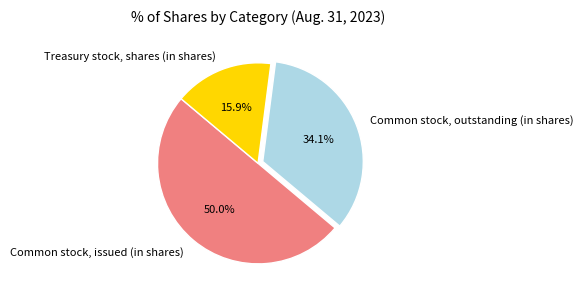

Rank the categories by value from lowest to highest.

Treasury stock, shares (in shares), Common stock, outstanding (in shares), Common stock, issued (in shares)